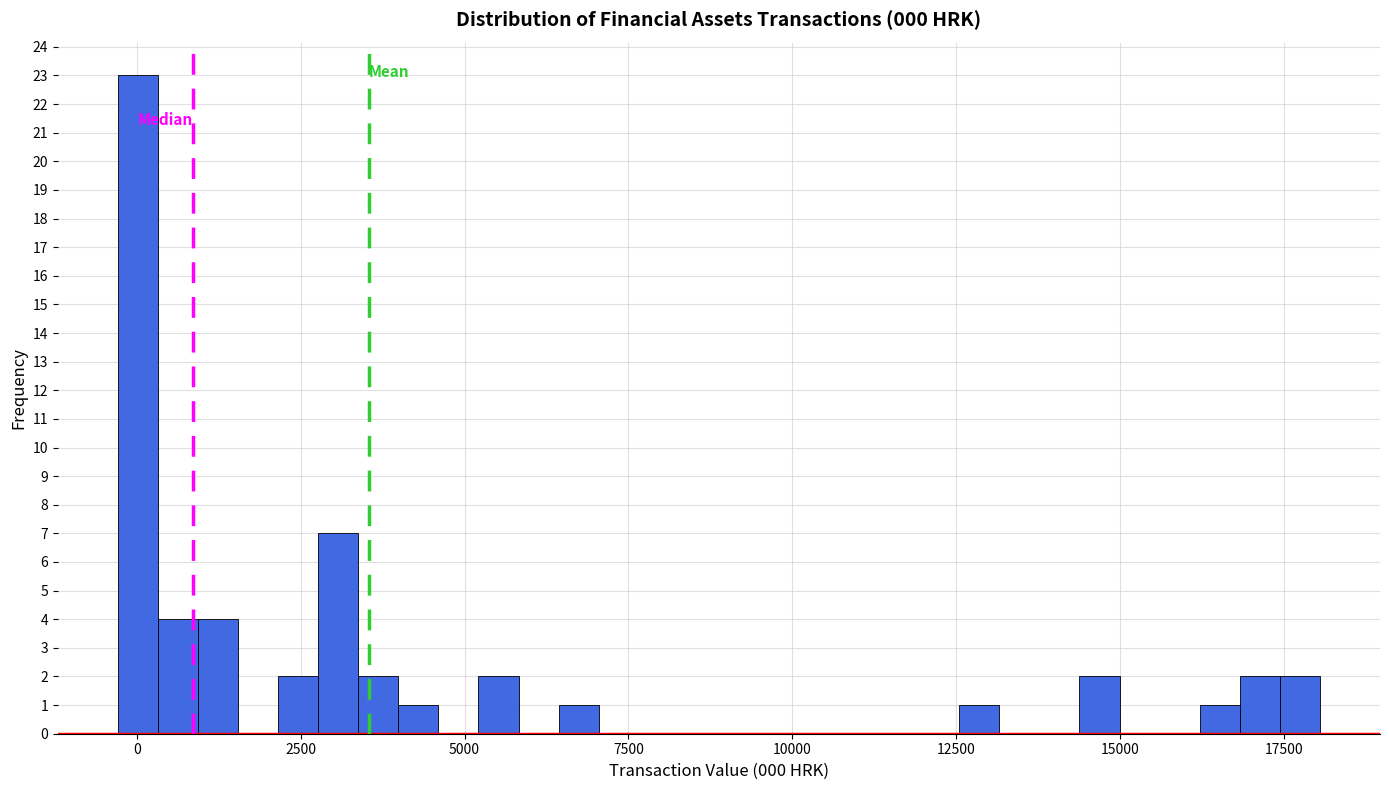

Around what value on the x-axis is the tallest bar? Give the approximate position of its centre, as read against the axis.

0